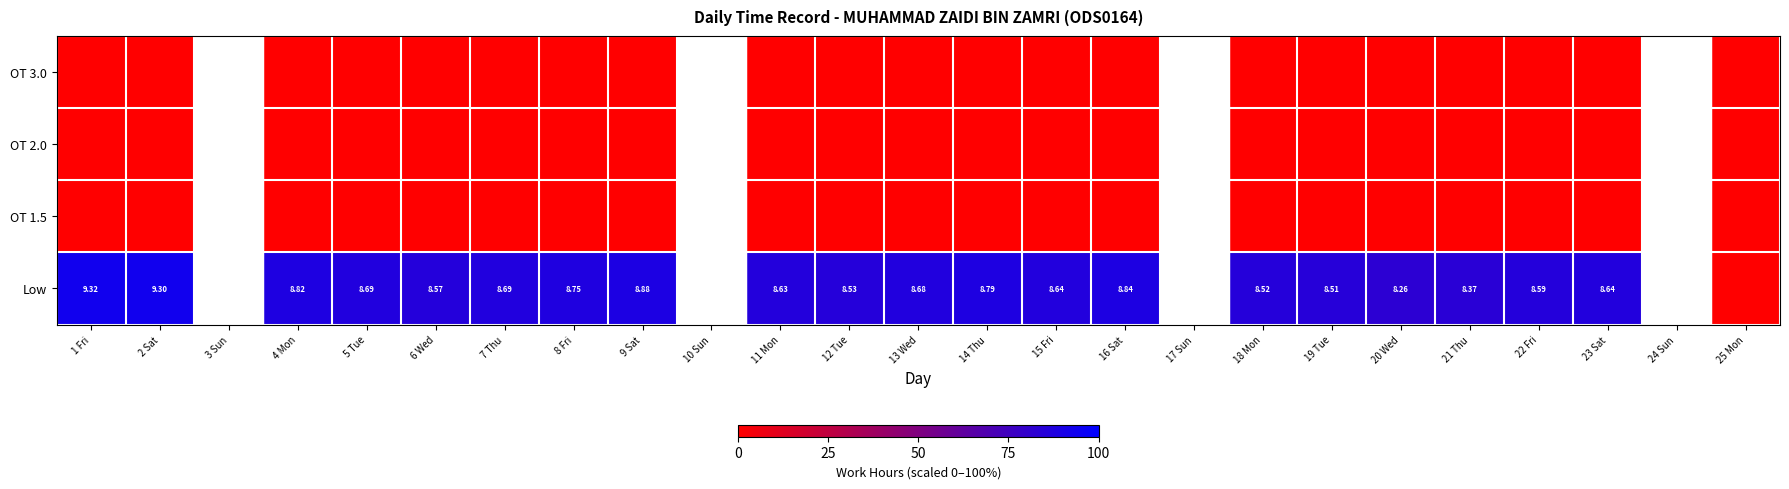

At how many categories does at least one series exceed 25?

20